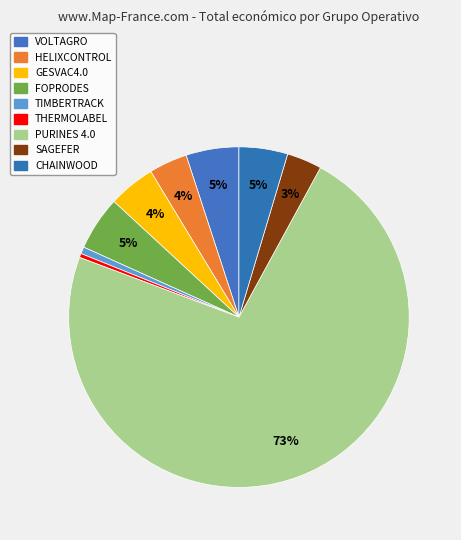

Which slice is the largest?

PURINES 4.0